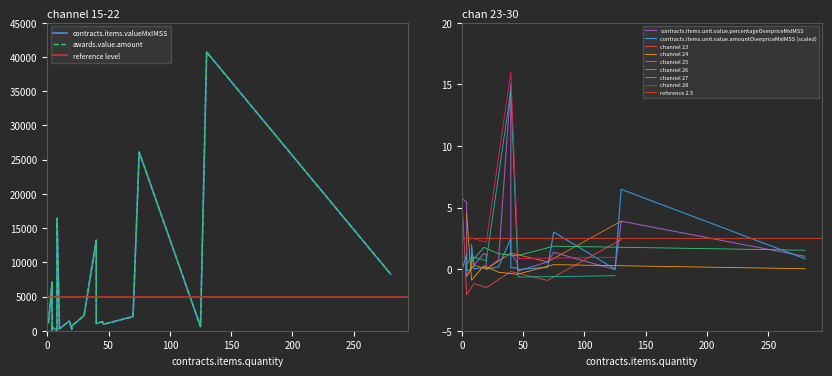

True or false: awards.value.amount and contracts.items.valueMxIMSS cross at least once.

False